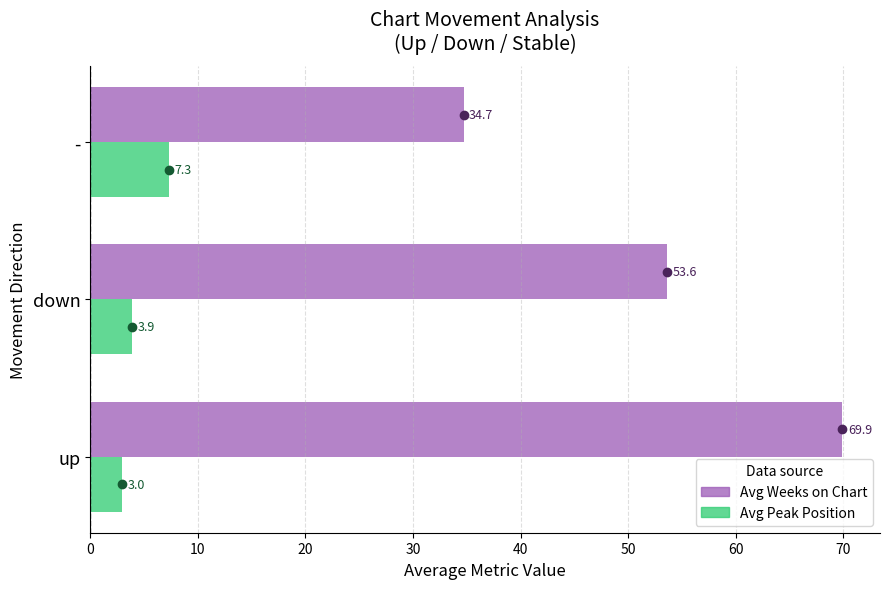

Which series has the largest range (max minus min)?

Avg Weeks on Chart